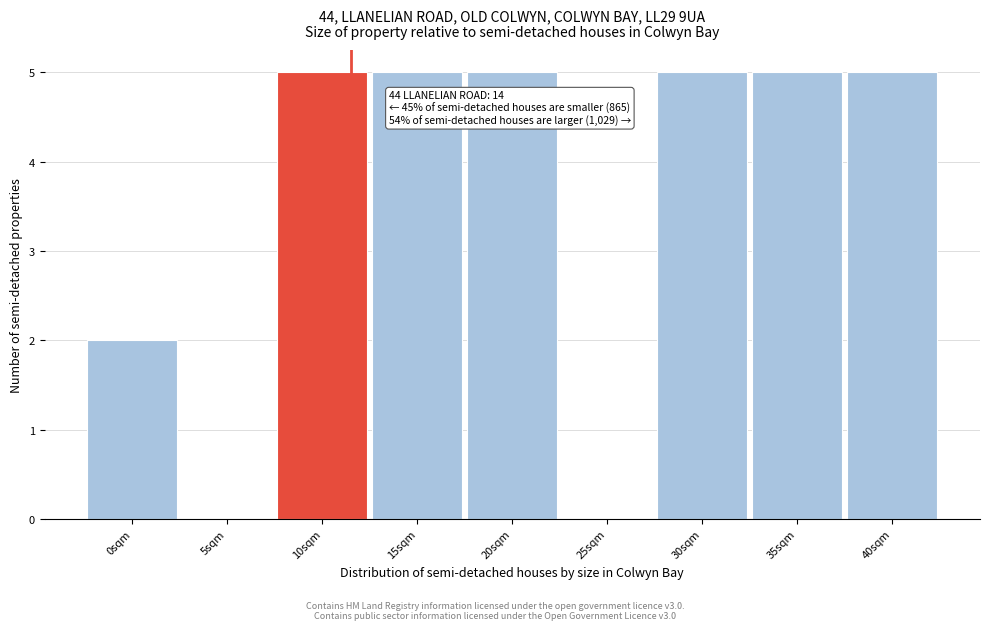

Reading left to right, extract all data points from this chart.

0sqm=2	5sqm=0	10sqm=5	15sqm=5	20sqm=5	25sqm=0	30sqm=5	35sqm=5	40sqm=5